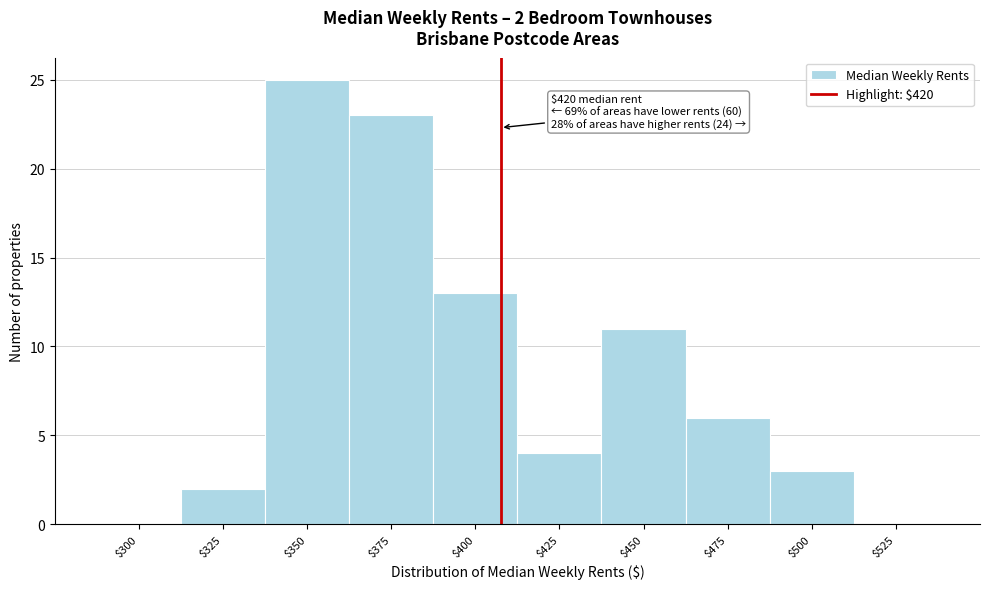

The value at $400 is 13. True or false?

True